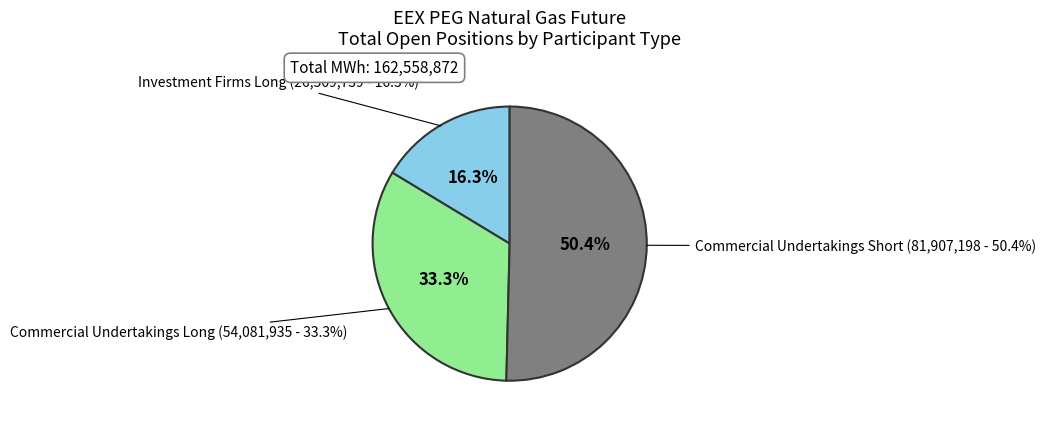

Is Investment Firms or credit institutions (Long) the majority of the pie?

No